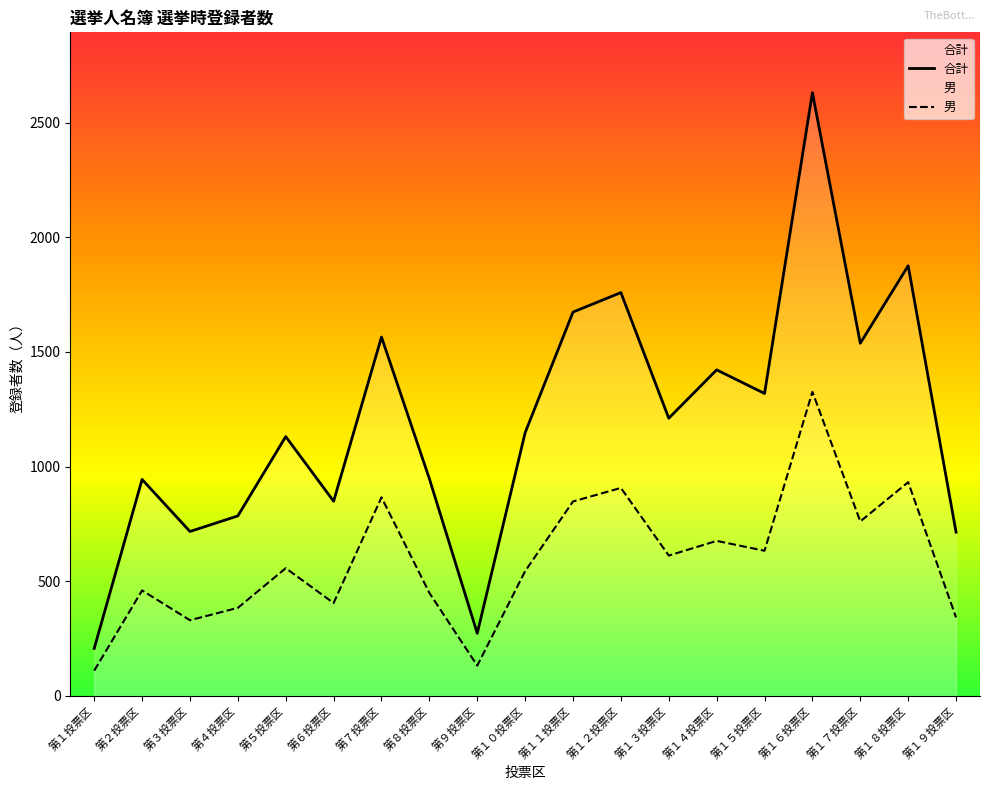

What is the value of the 男 point at the 16th from the left?

1326